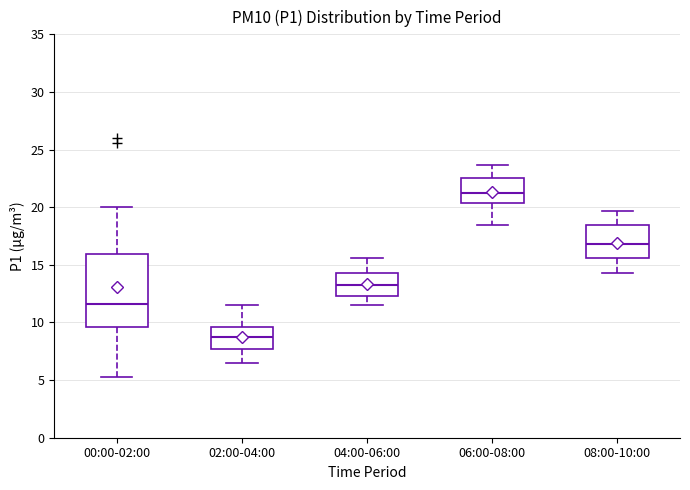

Where is the lower edge of the box for 06:00-08:00 on the y-axis? The values are not printed on the chart, so give them approximately, as read against the axis.

20.5